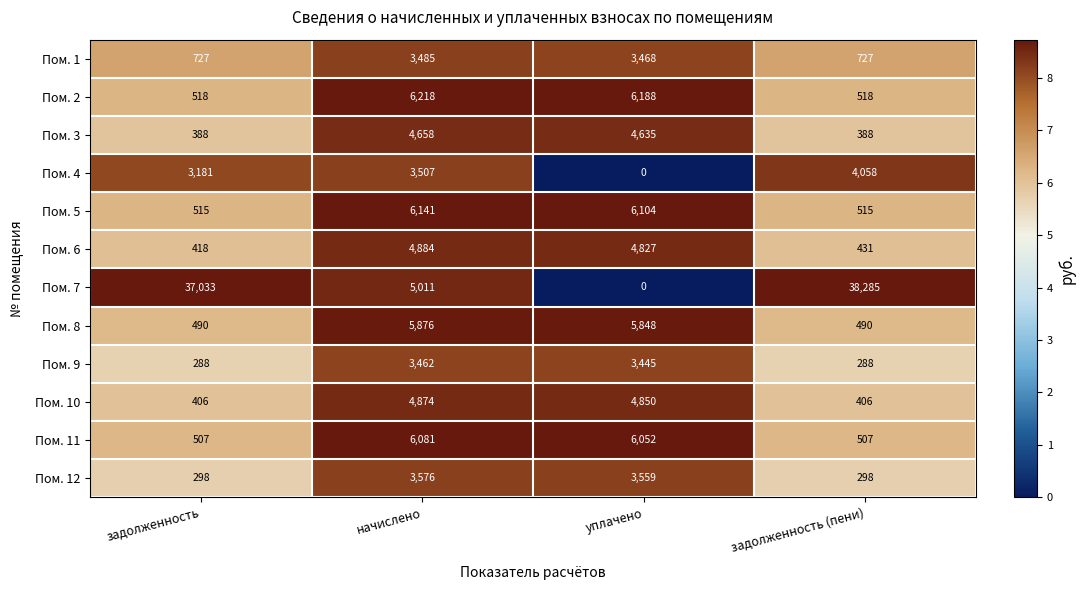

The Пом. 5 series shows 711 at задолженность (пени). True or false?

False